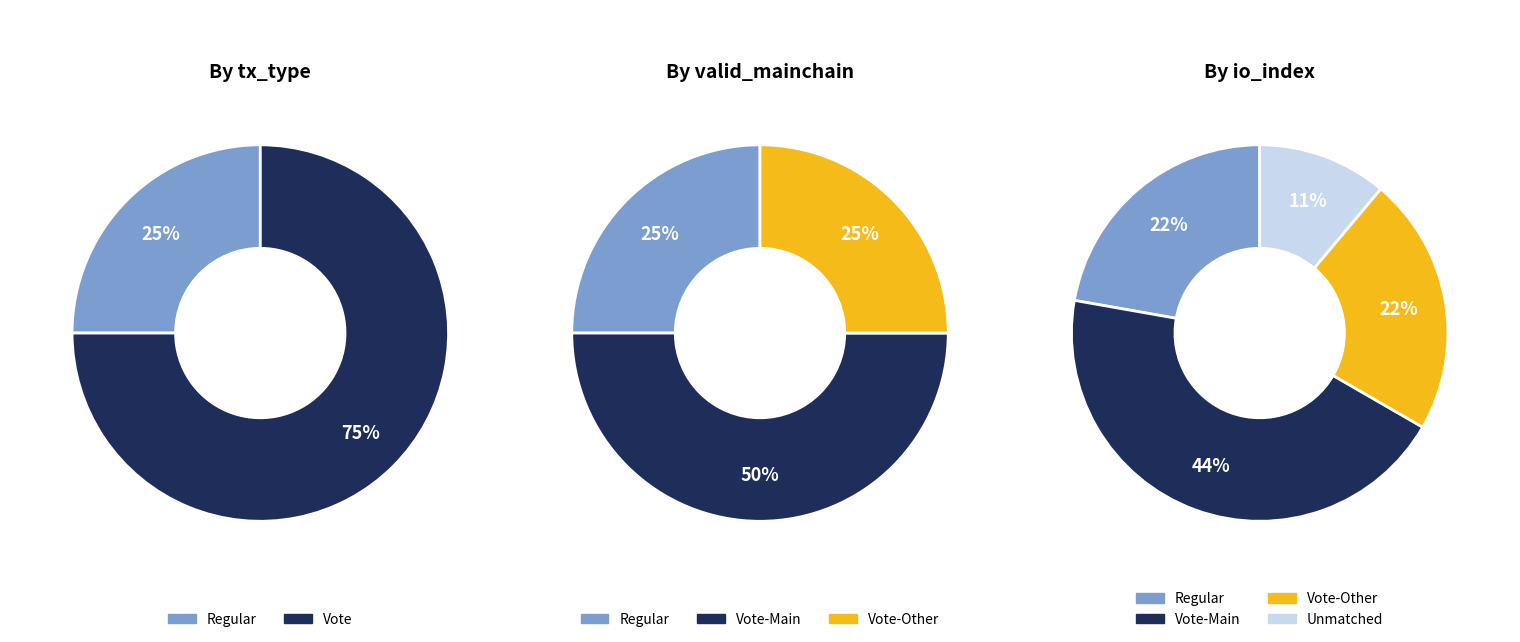

Rank the categories by value from highest to lowest.

Vote, Regular